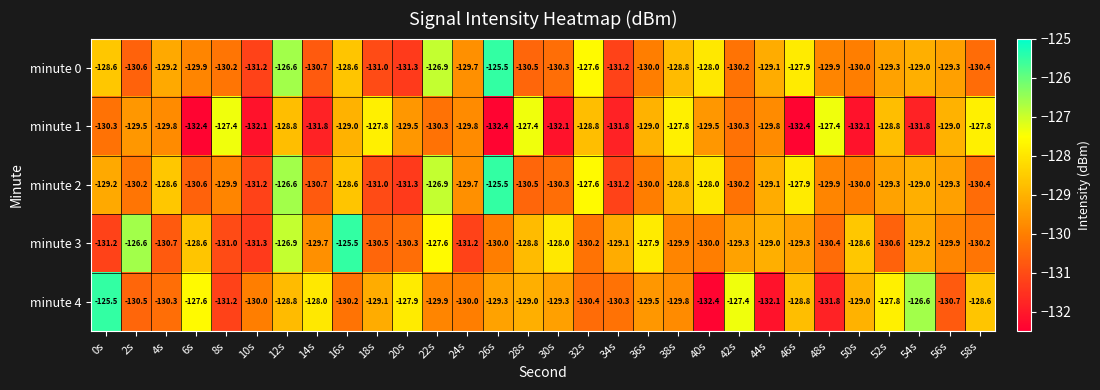

At how many categories does at least one series exceed -126?

3